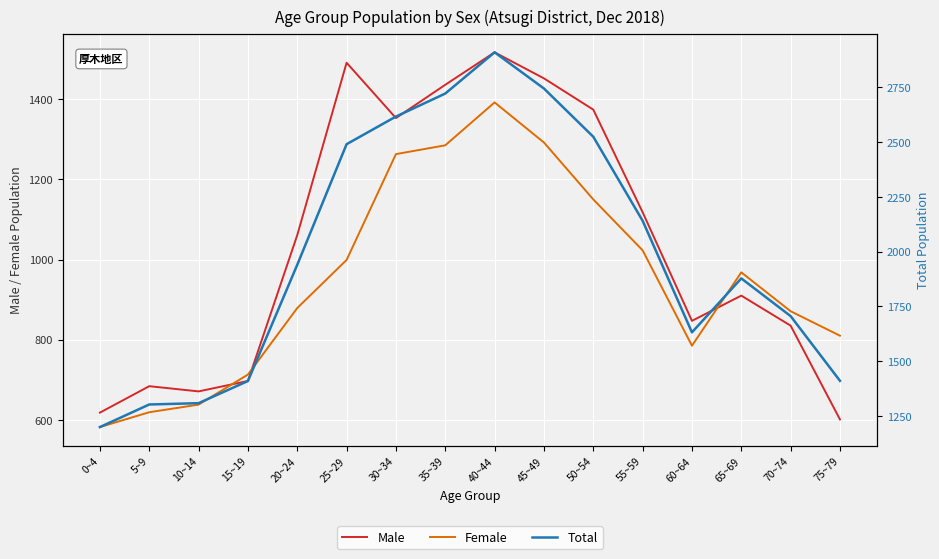

What is the greatest value displayed?

2909